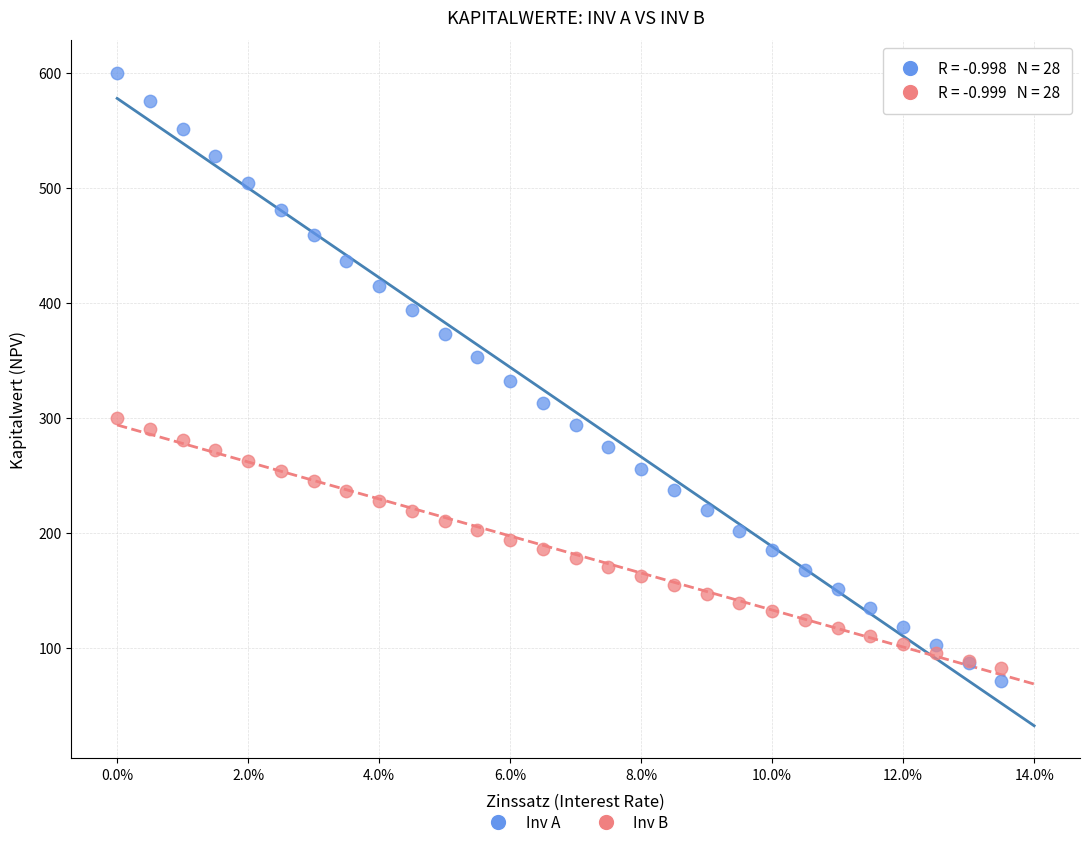

Which series has the largest Y range (max minus min)?

Inv A